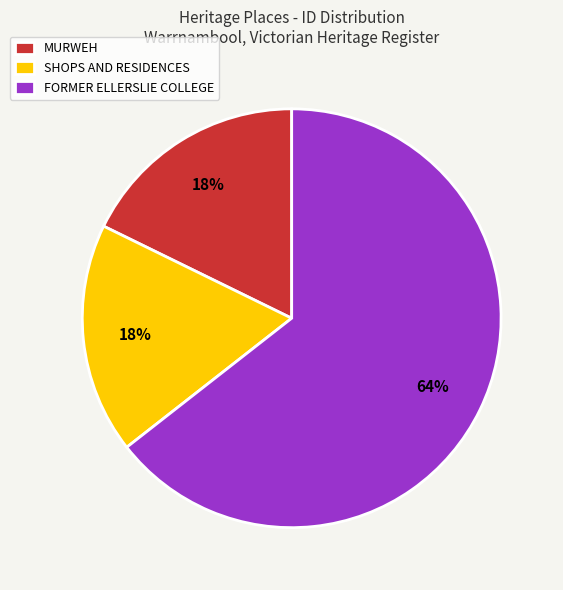

Which slice is the largest?

FORMER ELLERSLIE COLLEGE